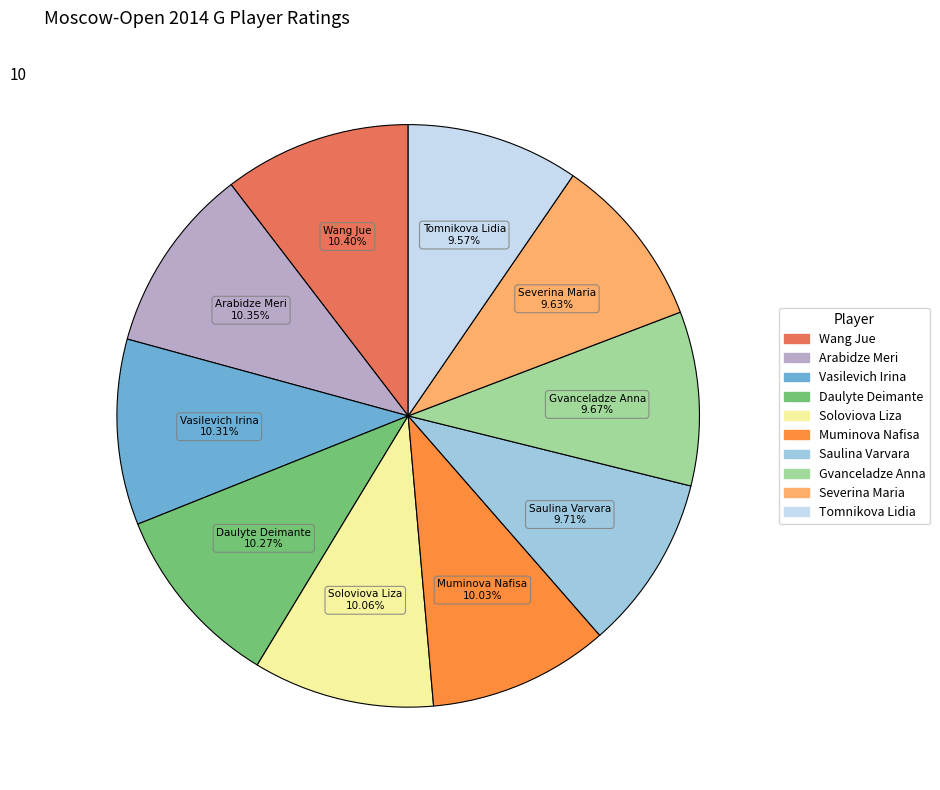

What percentage is NOT represented by Daulyte Deimante?

89.7%